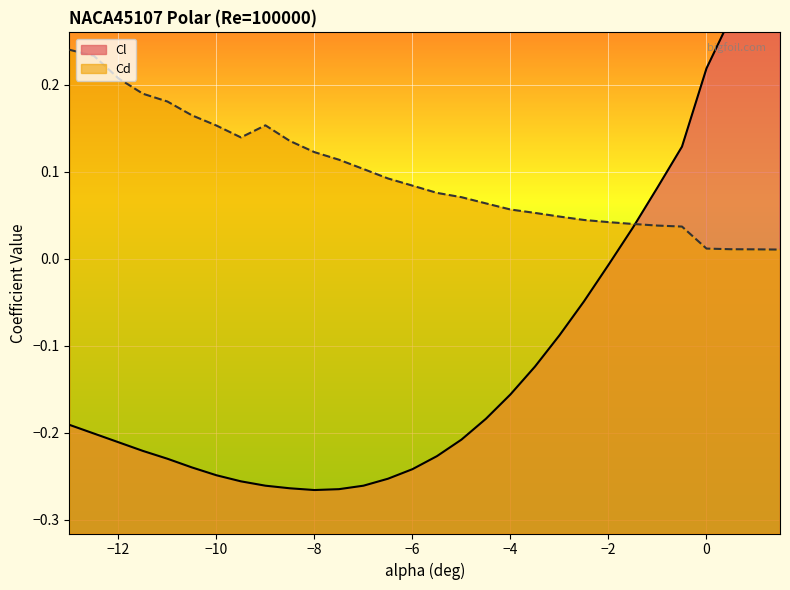

What is the average value of the Cl series?

-0.1